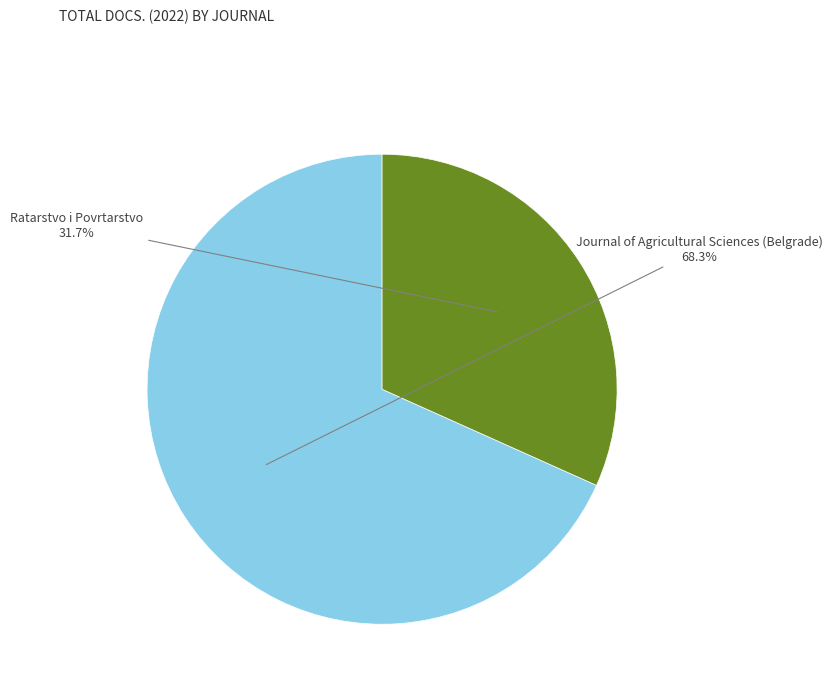

How many segments does this pie chart have?

2